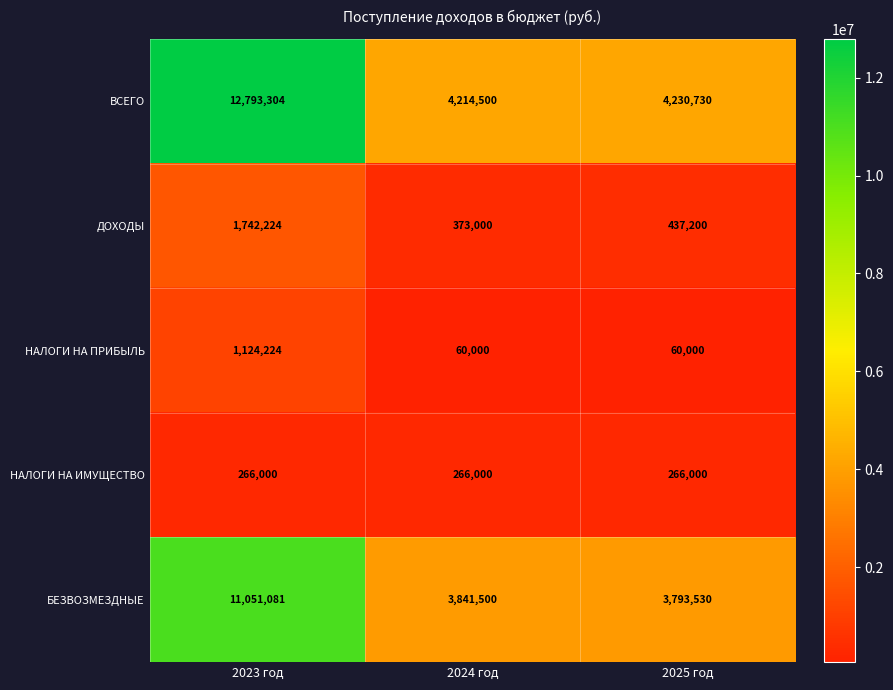

True or false: ДОХОДЫ has a value of 661698 at 2024 год.

False